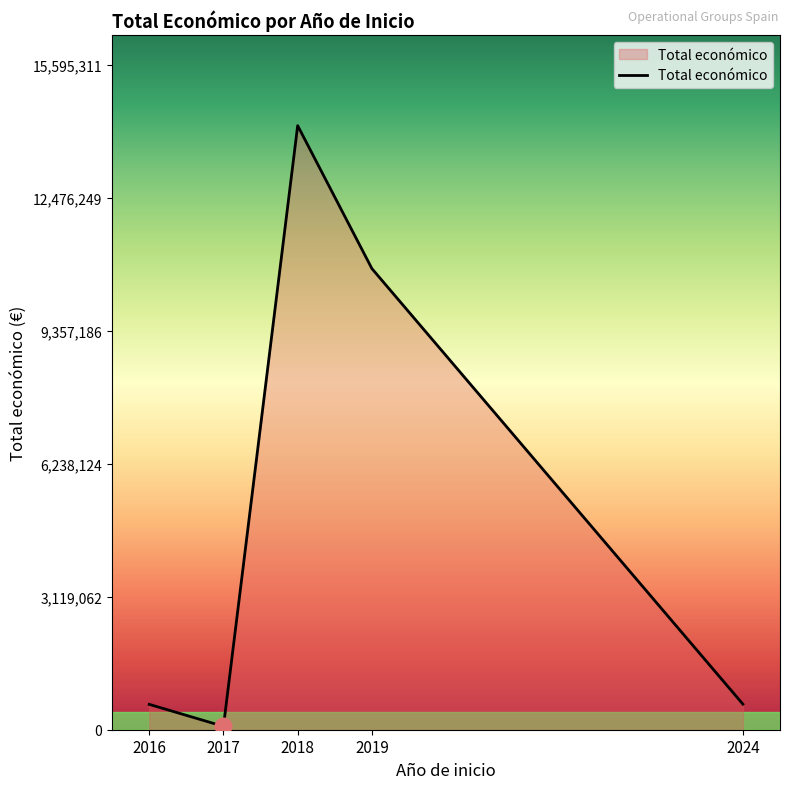

How many interior local peaks (higher than both neighbors) does the data have?

1